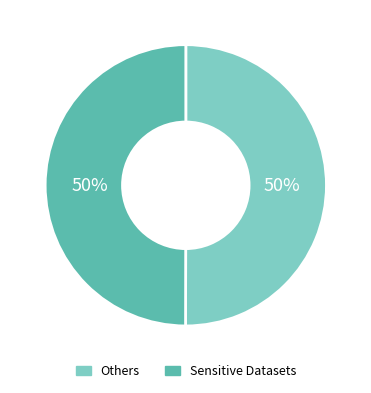

To the nearest percent, what is the average slice percentage?

50%